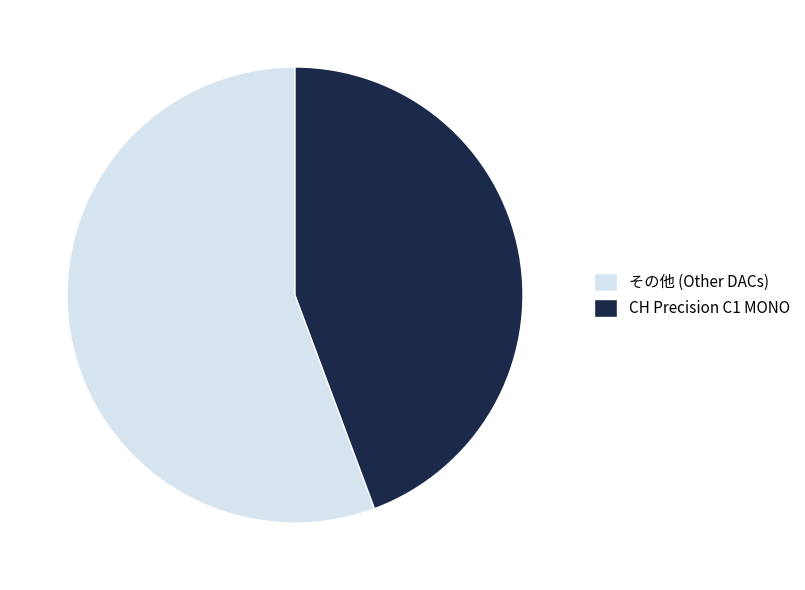

What is the ratio of the value at その他 (Other DACs) to the value at CH Precision C1 MONO?

1.3